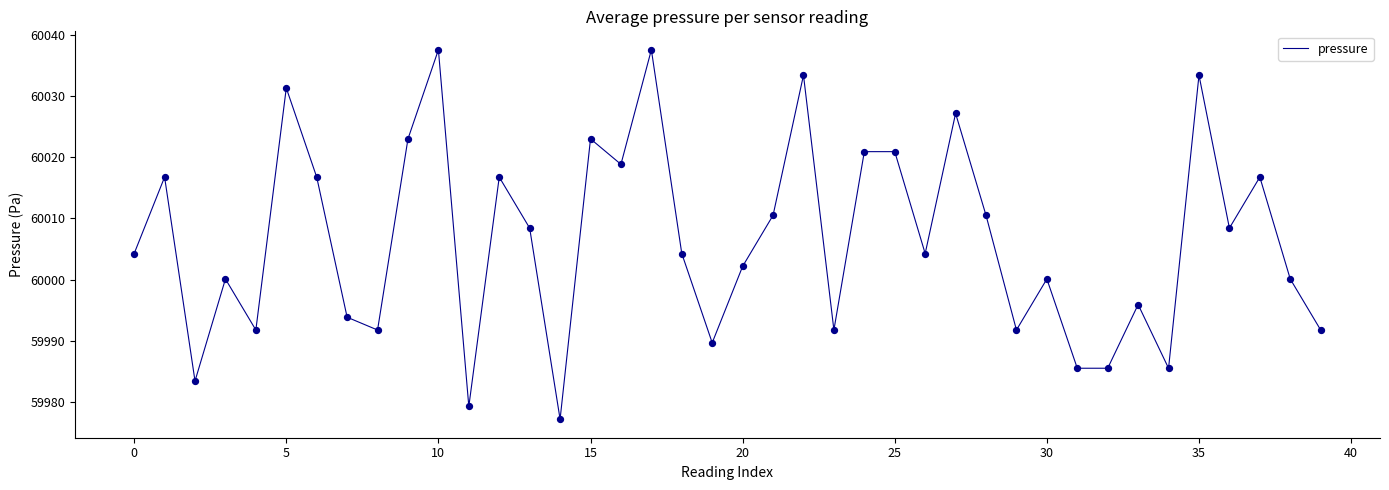

What is the minimum value shown in the chart?

59977.2